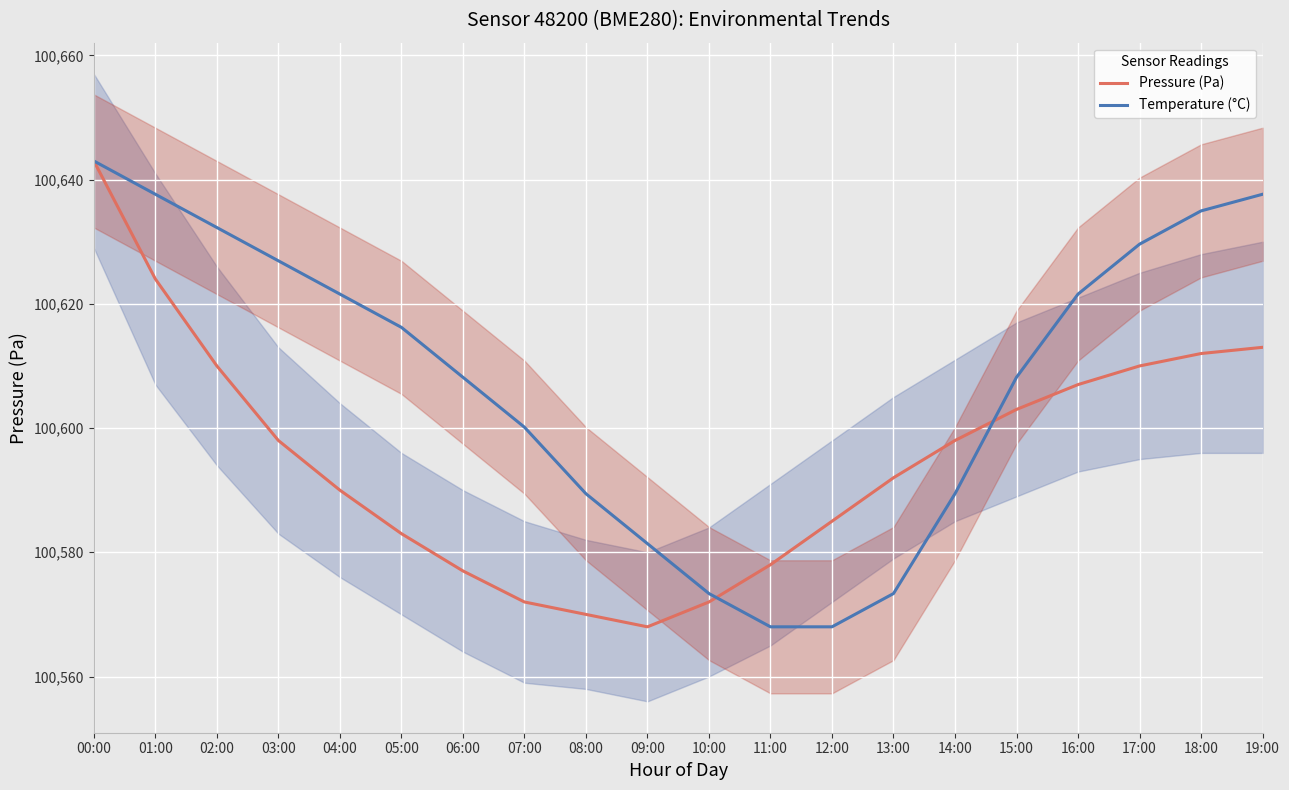

At which category does Pressure (Pa) reach its first local valley?

09:00